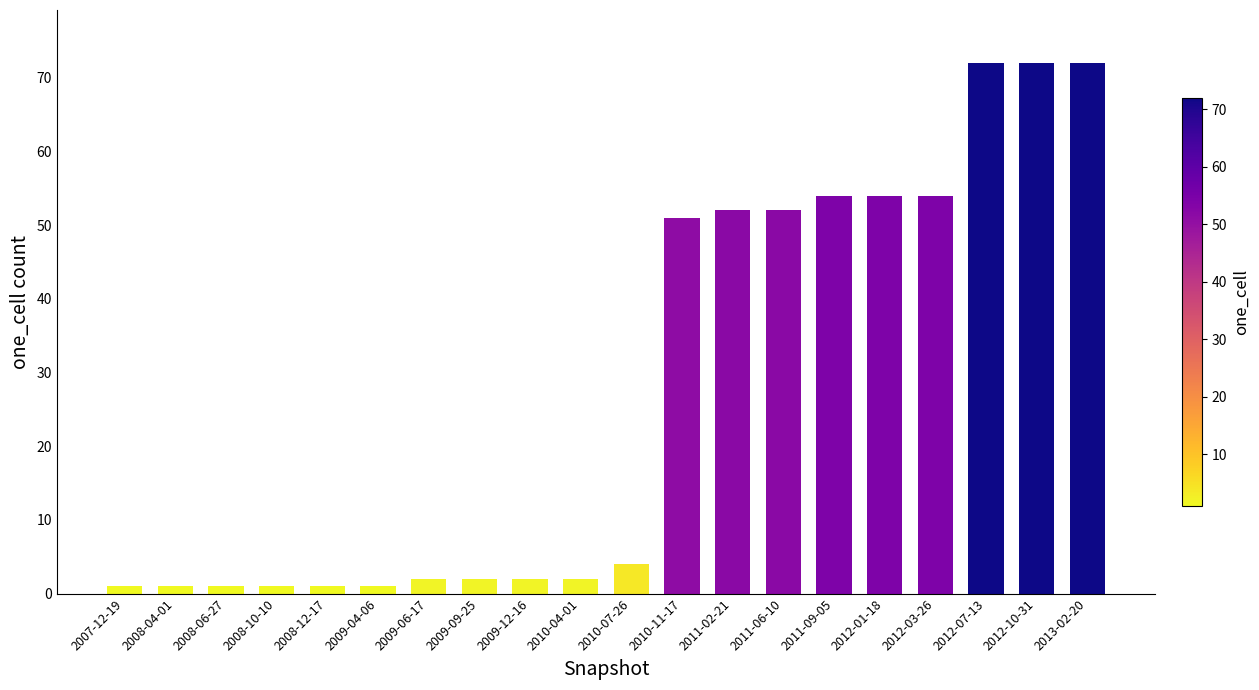

What is the change in value from 2010-04-01 to 2012-10-31?

+70